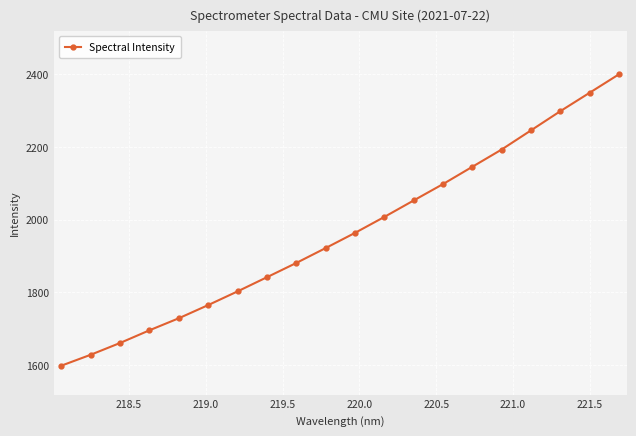

What is the value of the 13th point from the left?

2052.8